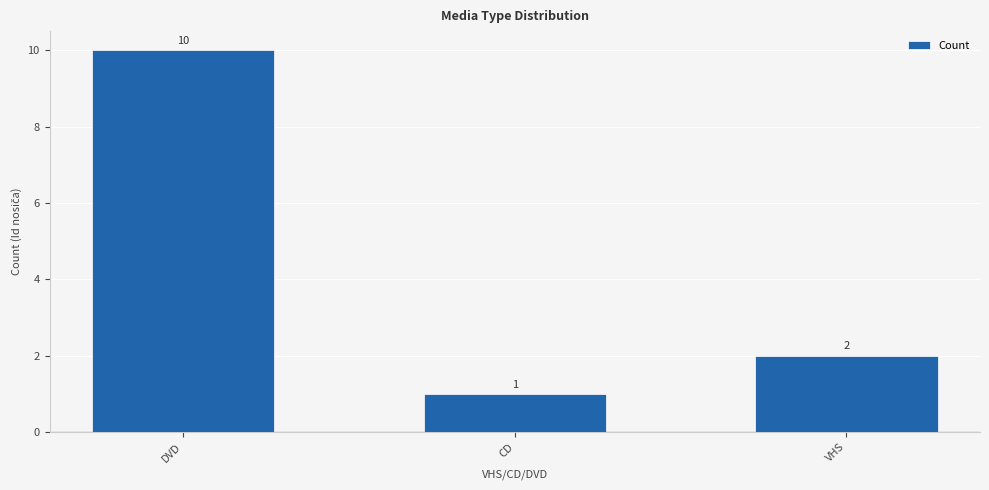

What is the smallest value displayed?

1